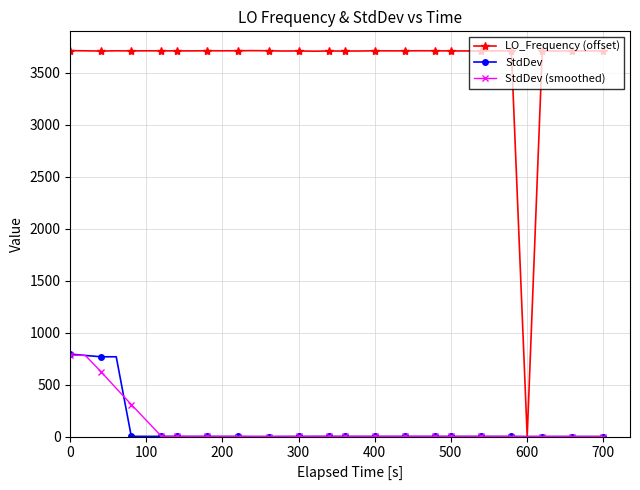

True or false: LO_Frequency (offset) has more than 2 interior local peaks.

True